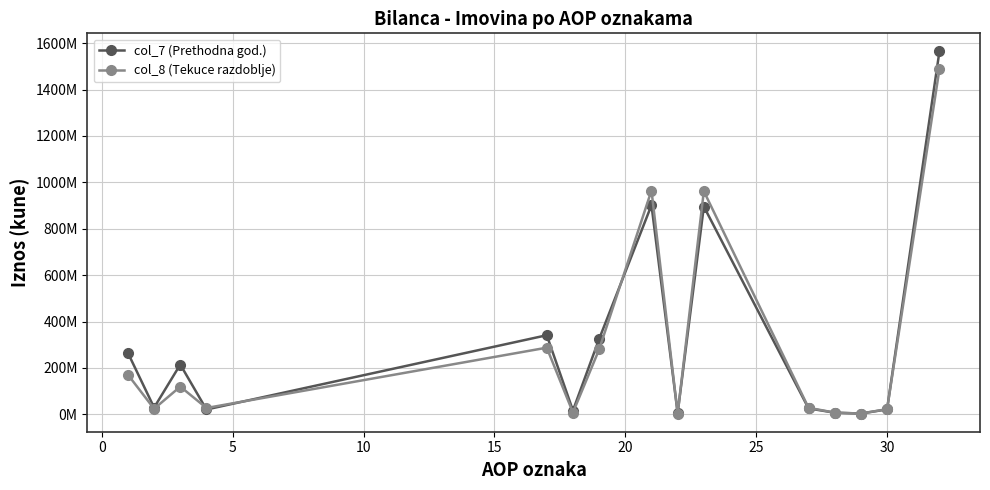

What is the sum of all col_7 (Prethodna god.) values?

4635724459